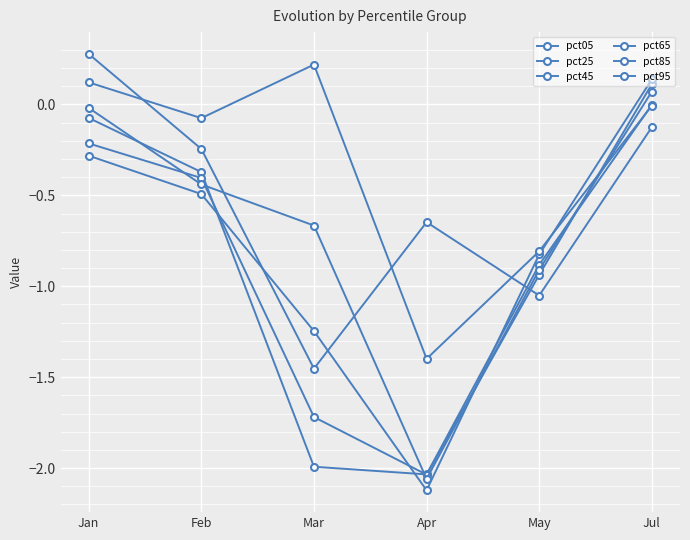

How many values in pct65 are above zero?

1